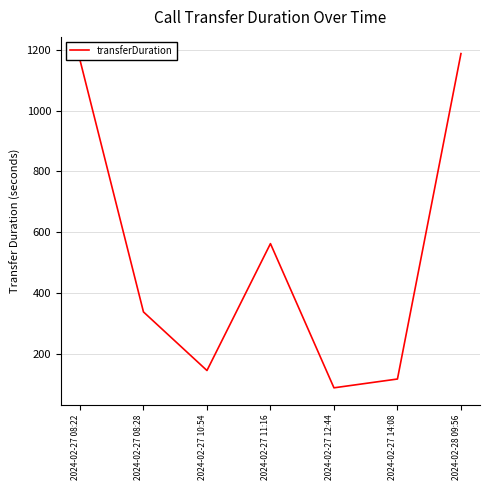

Where does the data first go above 337?

2024-02-27 08:22